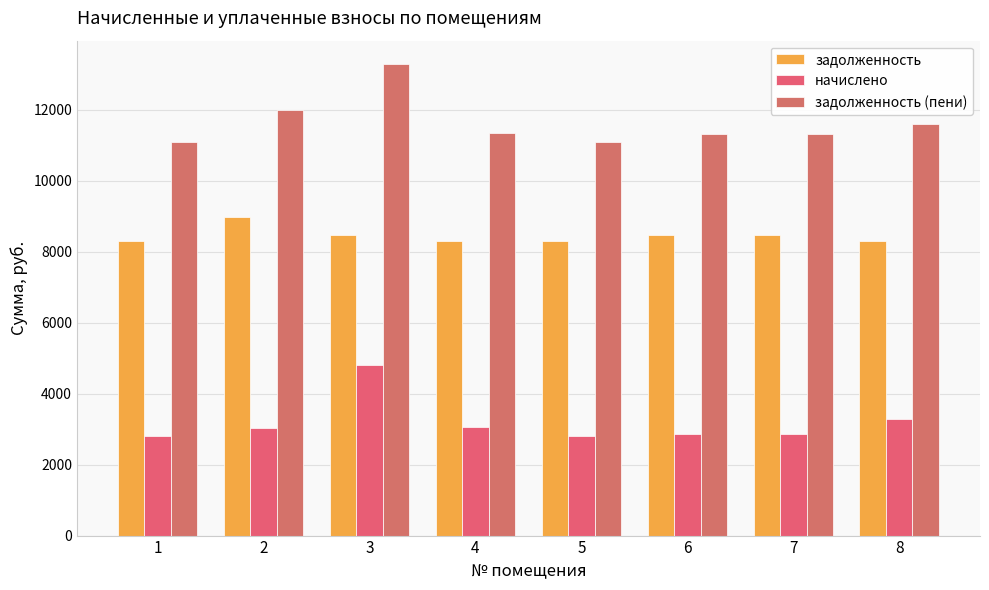

List the series in order of their peak value, lowest first.

начислено, задолженность, задолженность (пени)